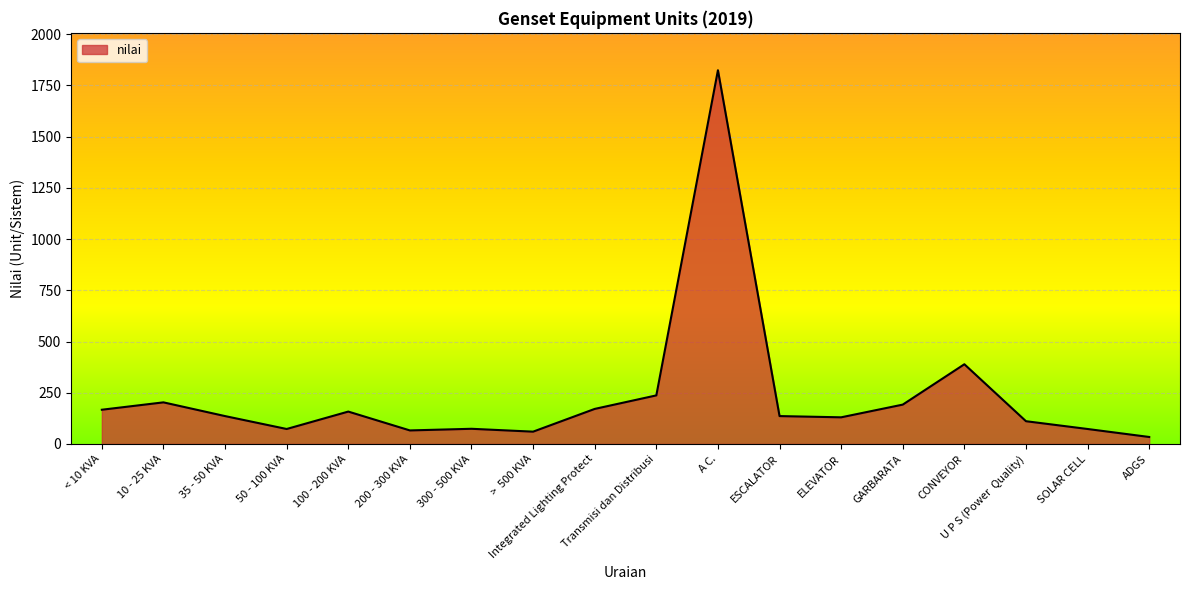

The chart shows a value of 109 at Integrated Lighting Protect. True or false?

False